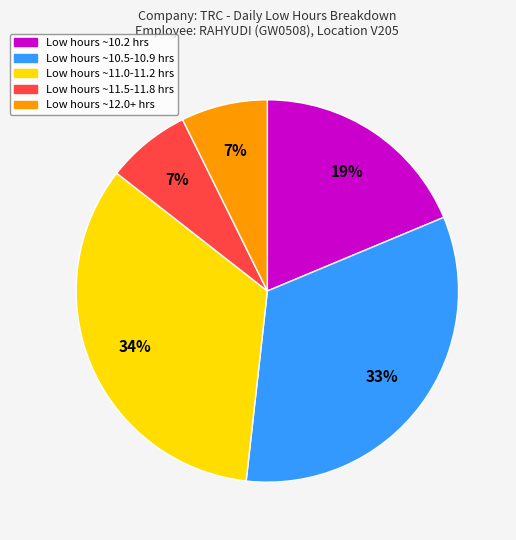

True or false: Low hours ~11.0-11.2 hrs accounts for 34% of the total.

True